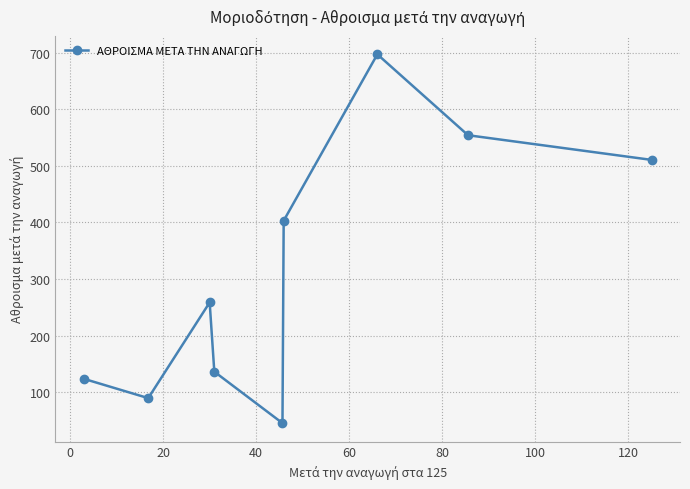

What is the average value?

313.2